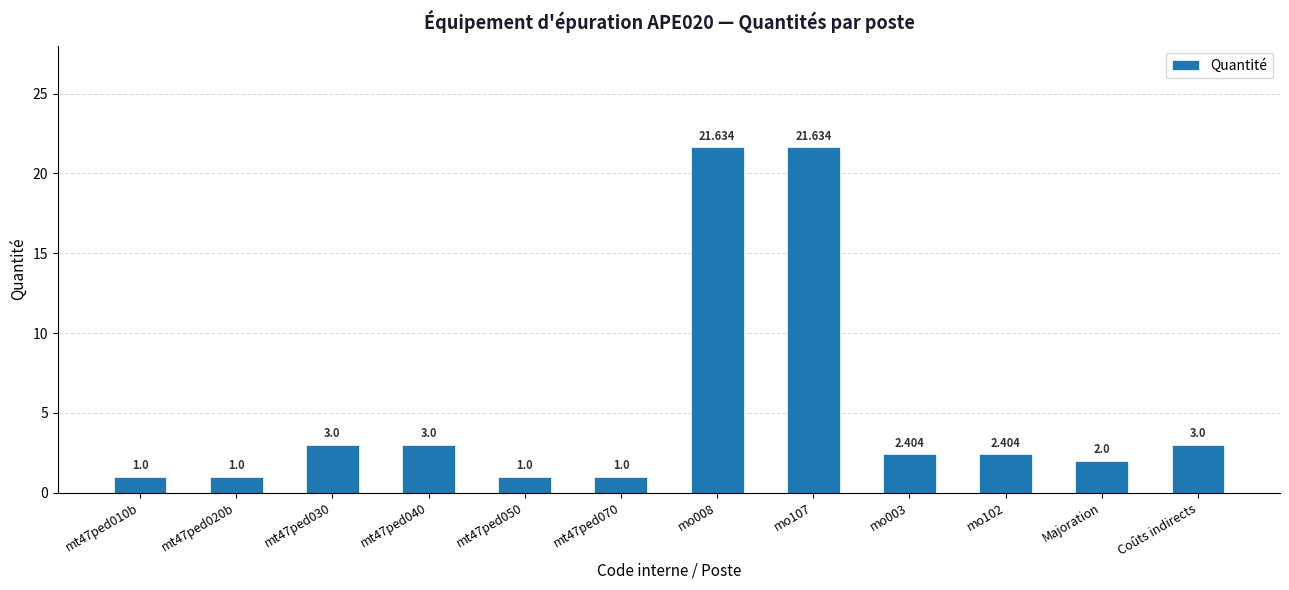

How many categories are shown in the chart?

12